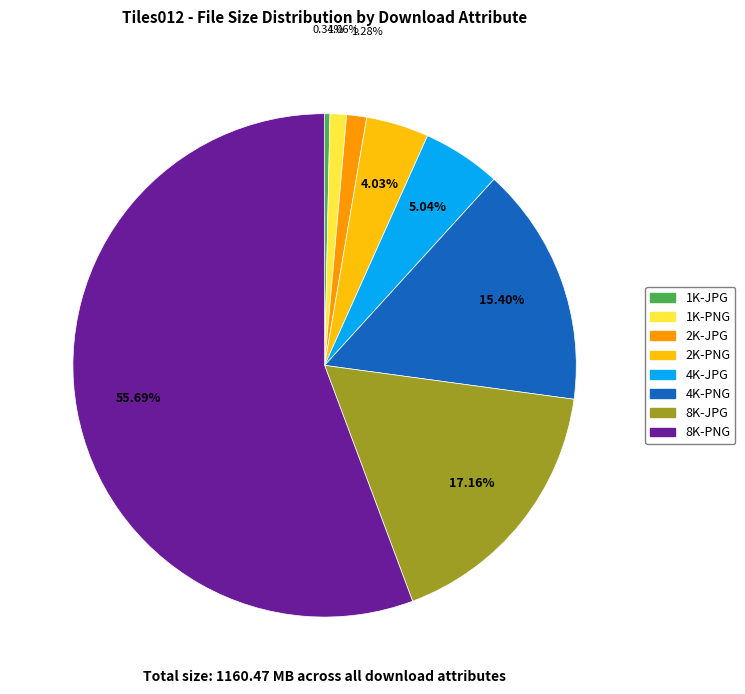

To the nearest percent, what is the combined percentage of 4K-PNG and 1K-JPG?

16%